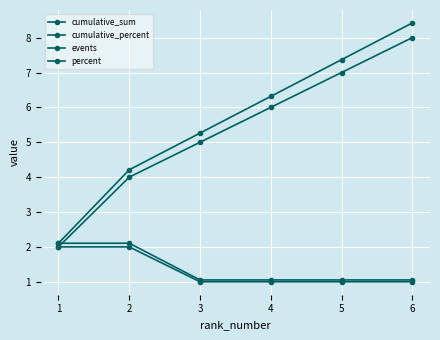

Count the number of categories in the chart.

6